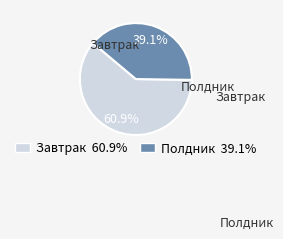

Does any single category account for the majority?

Yes